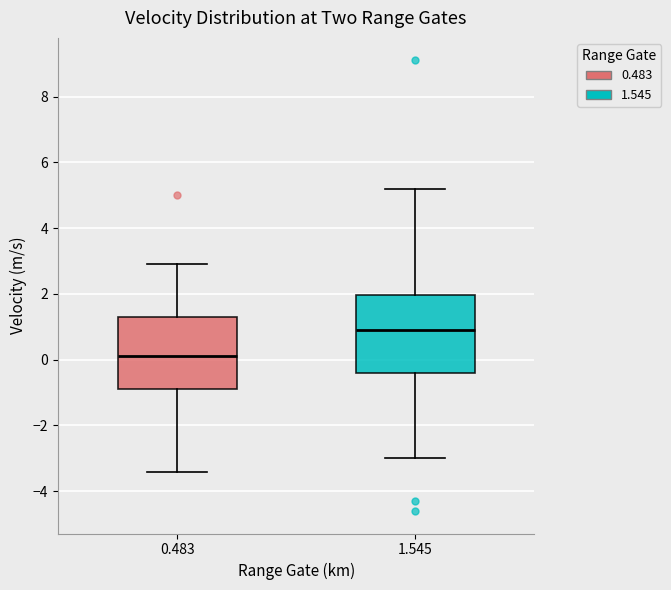

Reading left to right, read every box against the y-axis: the position of its median line, the range the box covers, and the ends of its whiskers. The values are not printed on the chart, so give them approximately, as read against the axis.

0.483: median 0.2, box -0.8 to 1.4, whiskers -3.4 to 3.0
1.545: median 1.0, box -0.4 to 2.0, whiskers -3.0 to 5.2